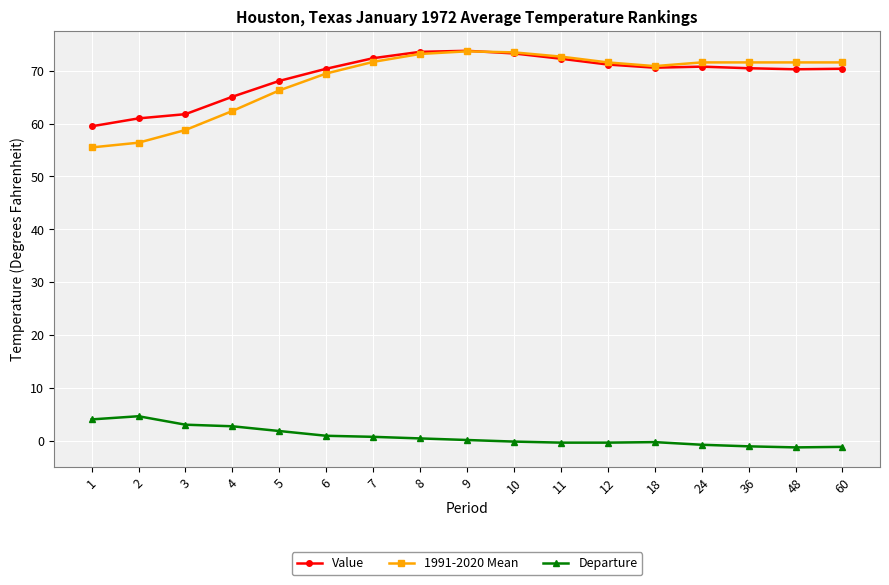

True or false: 1991-2020 Mean and Departure intersect in this chart.

False